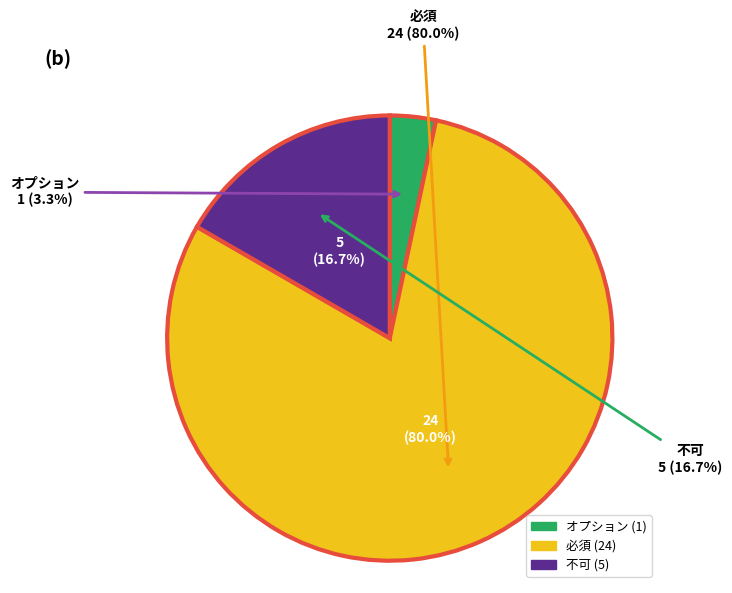

Which slice is the smallest?

オプション